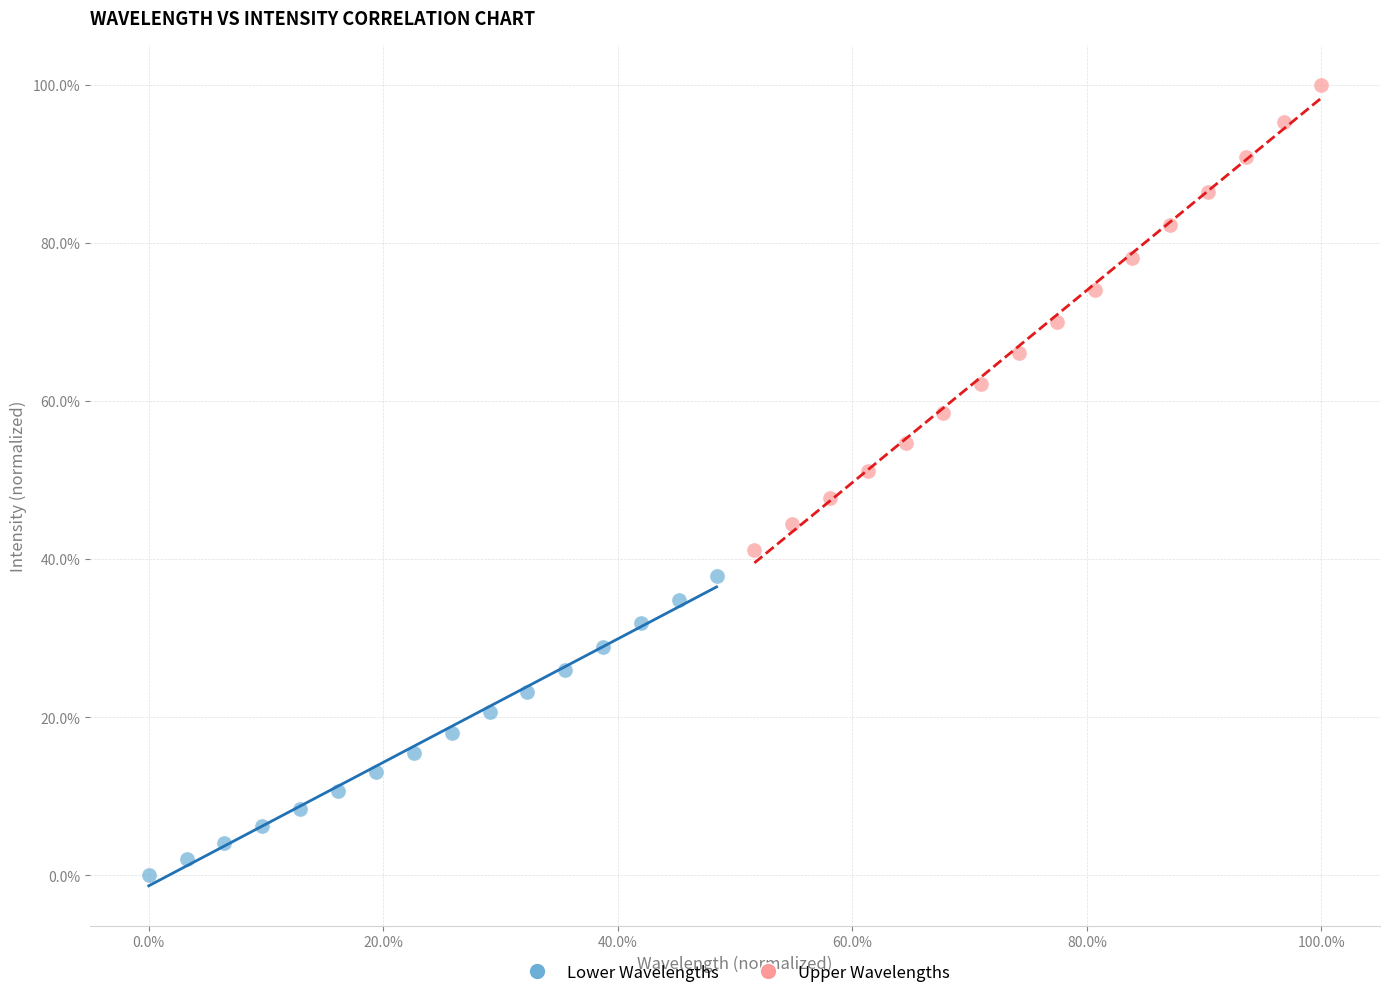

Which series contains the lowest Y value?

Lower Wavelengths